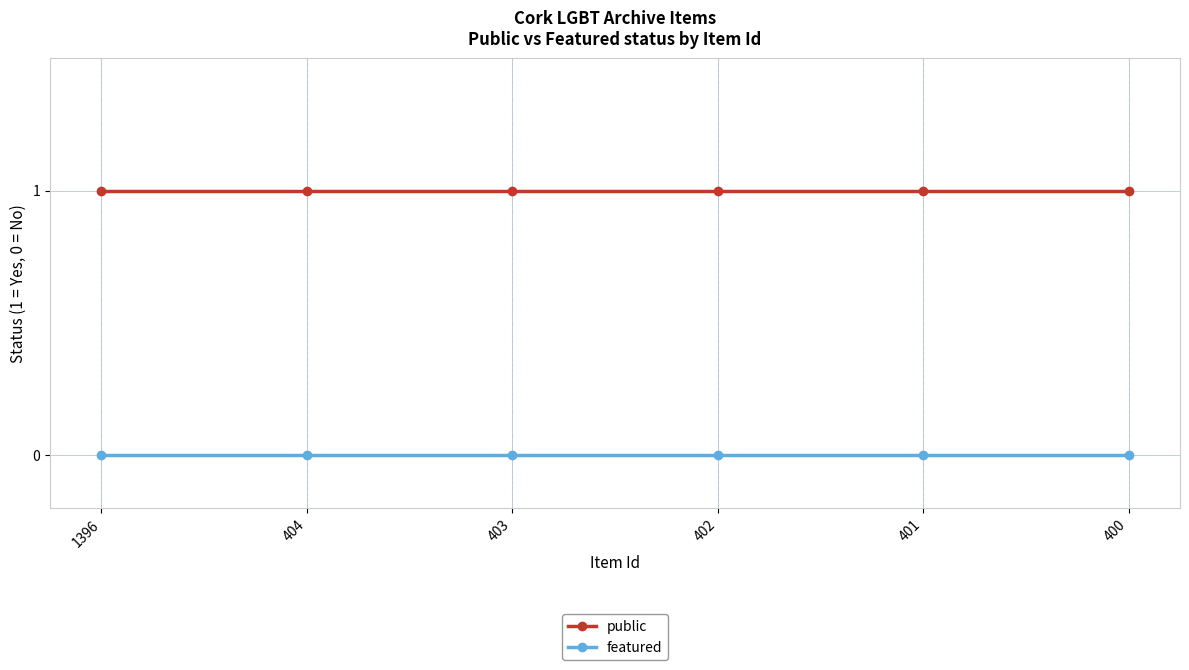

True or false: featured and public cross at least once.

False